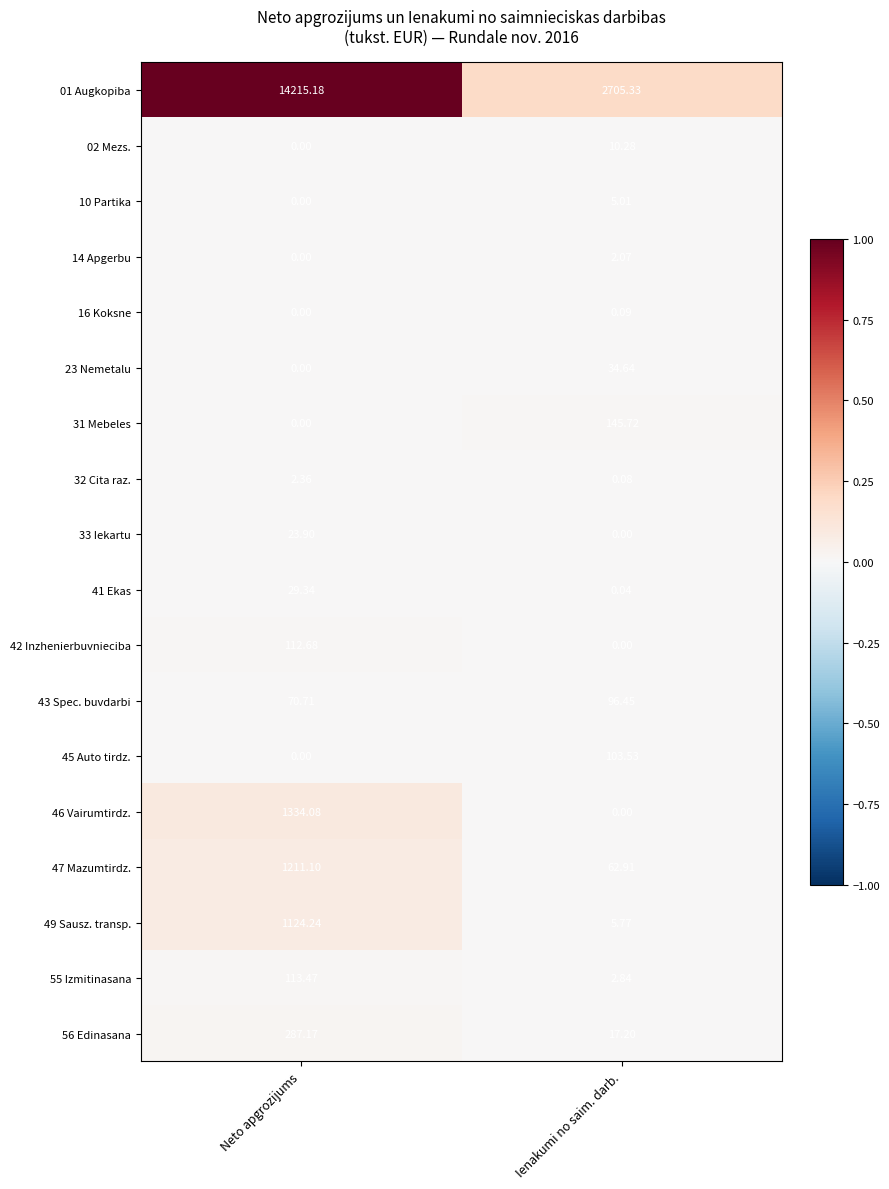

Which category has the highest value in the 23 Nemetalu series?

Ienakumi no saim. darb.